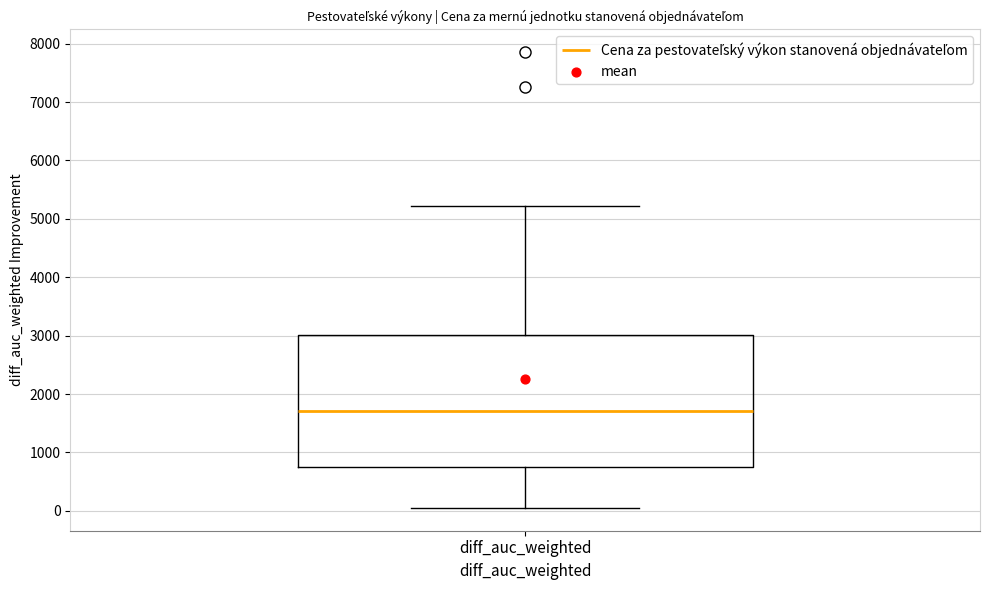

Transcribe this box plot: give where the median line is, the range the box spans, and where the two whiskers end, as read against the y-axis. The values are not printed on the chart, so give them approximately, as read against the axis.

median 1700, box 800 to 3000, whiskers 0 to 5200